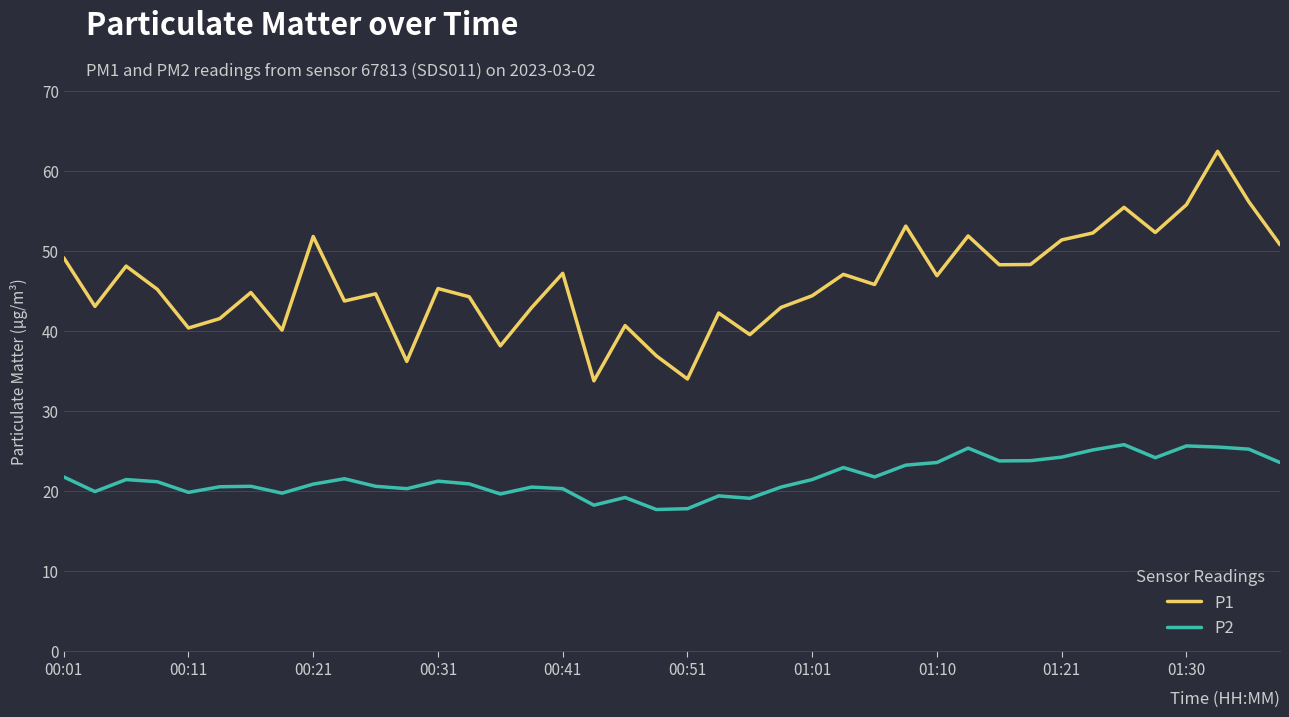

How many interior local peaks does the P1 series have?

13